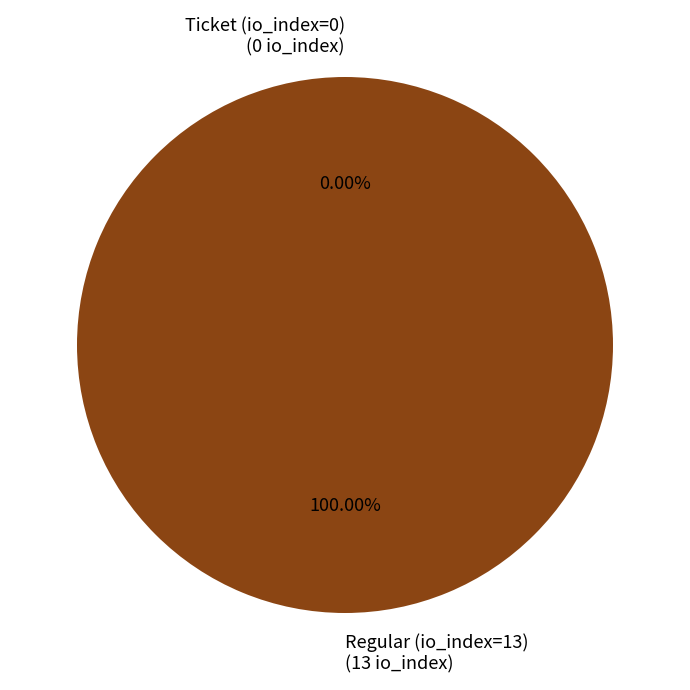

True or false: Ticket (io_index=0) accounts for 0% of the total.

True